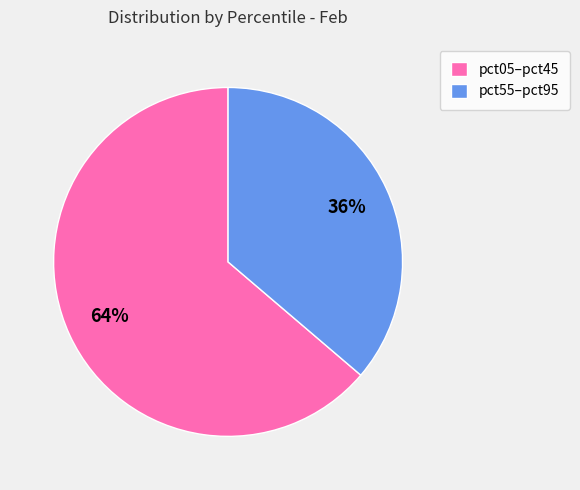

How many segments does this pie chart have?

2